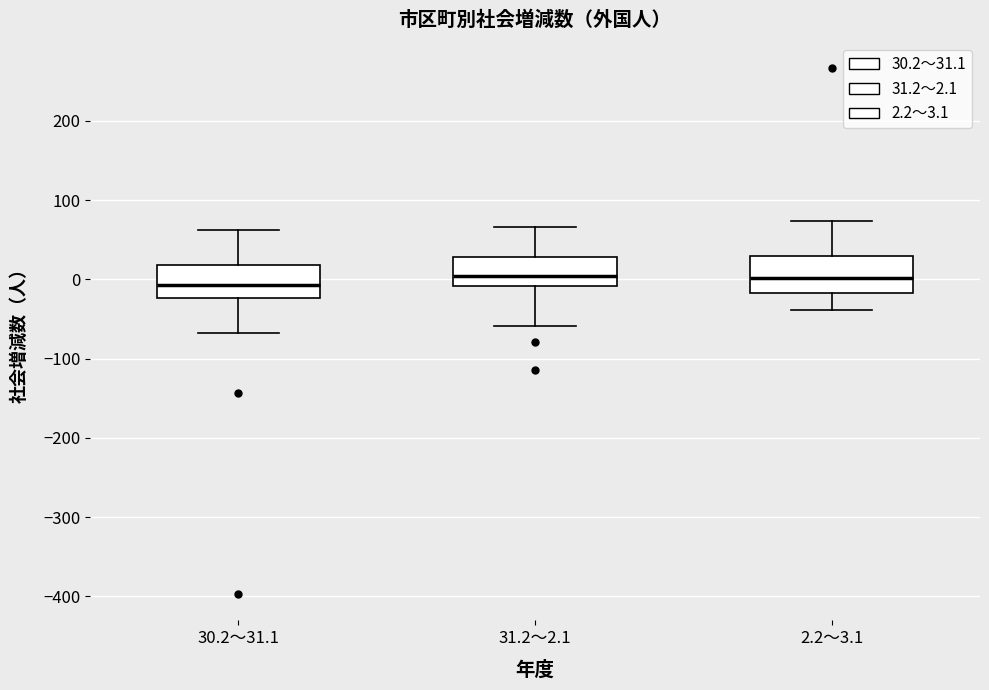

Reading left to right, read every box against the y-axis: the position of its median line, the range the box covers, and the ends of its whiskers. The values are not printed on the chart, so give them approximately, as read against the axis.

30.2～31.1: median -10, box -20 to 20, whiskers -70 to 60
31.2～2.1: median 0, box -10 to 30, whiskers -60 to 70
2.2～3.1: median 0, box -20 to 30, whiskers -40 to 70